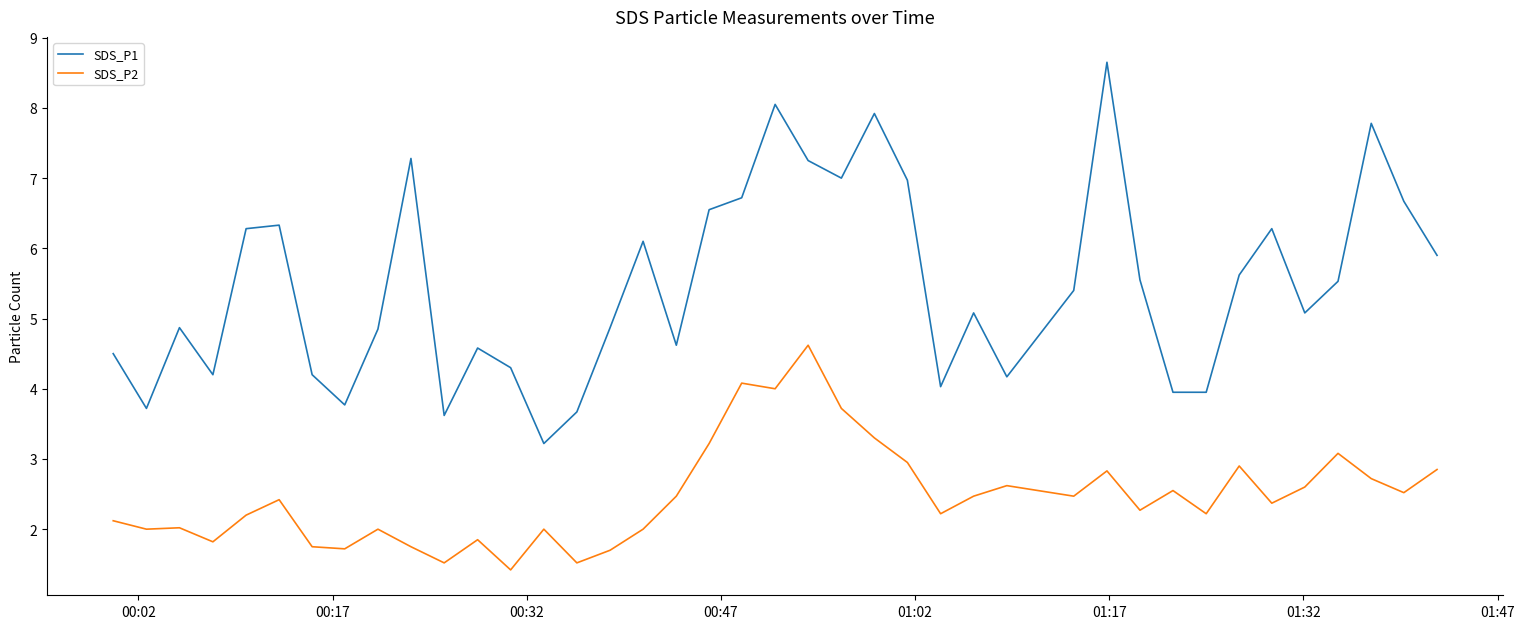

List the series in order of their peak value, highest first.

SDS_P1, SDS_P2